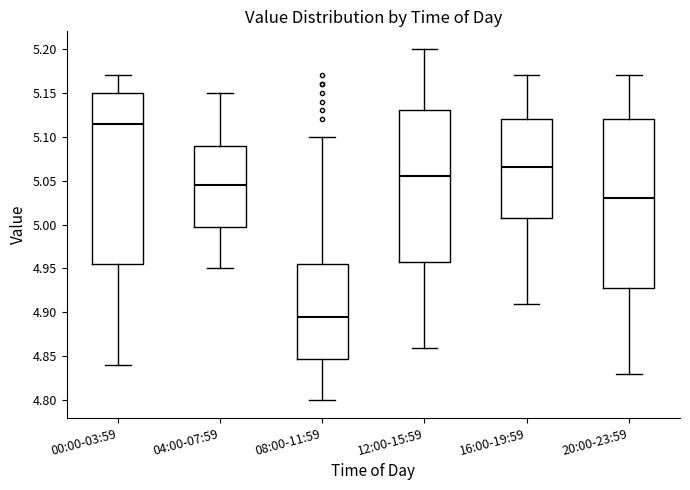

Reading left to right, read every box against the y-axis: the position of its median line, the range the box covers, and the ends of its whiskers. The values are not printed on the chart, so give them approximately, as read against the axis.

00:00-03:59: median 5.115, box 4.955 to 5.150, whiskers 4.840 to 5.170
04:00-07:59: median 5.045, box 5.000 to 5.090, whiskers 4.950 to 5.150
08:00-11:59: median 4.895, box 4.850 to 4.955, whiskers 4.800 to 5.100
12:00-15:59: median 5.055, box 4.960 to 5.130, whiskers 4.860 to 5.200
16:00-19:59: median 5.065, box 5.010 to 5.120, whiskers 4.910 to 5.170
20:00-23:59: median 5.030, box 4.930 to 5.120, whiskers 4.830 to 5.170